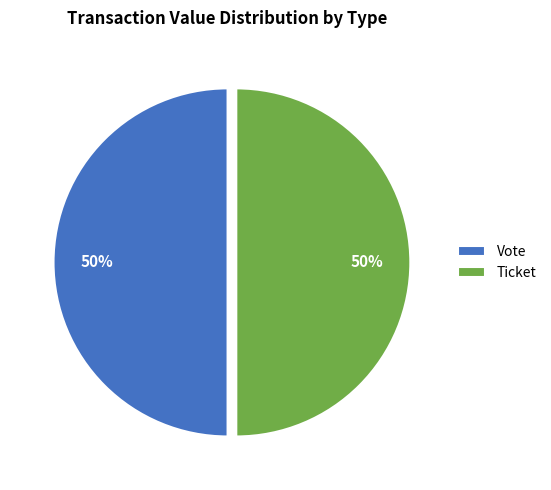

Approximately how many times larger is the value at Ticket compared to Vote?

1.0